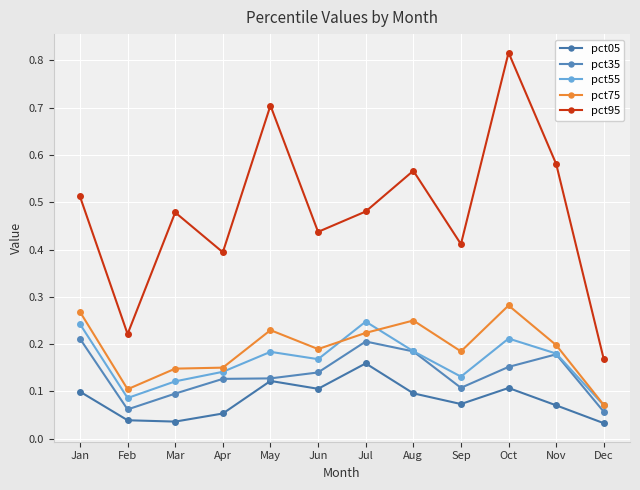

Reading right to left, what are all the values shown in this chart?

pct05: Dec=0.0	Nov=0.1	Oct=0.1	Sep=0.1	Aug=0.1	Jul=0.2	Jun=0.1	May=0.1	Apr=0.1	Mar=0.0	Feb=0.0	Jan=0.1
pct35: Dec=0.1	Nov=0.2	Oct=0.2	Sep=0.1	Aug=0.2	Jul=0.2	Jun=0.1	May=0.1	Apr=0.1	Mar=0.1	Feb=0.1	Jan=0.2
pct55: Dec=0.1	Nov=0.2	Oct=0.2	Sep=0.1	Aug=0.2	Jul=0.2	Jun=0.2	May=0.2	Apr=0.1	Mar=0.1	Feb=0.1	Jan=0.2
pct75: Dec=0.1	Nov=0.2	Oct=0.3	Sep=0.2	Aug=0.3	Jul=0.2	Jun=0.2	May=0.2	Apr=0.2	Mar=0.1	Feb=0.1	Jan=0.3
pct95: Dec=0.2	Nov=0.6	Oct=0.8	Sep=0.4	Aug=0.6	Jul=0.5	Jun=0.4	May=0.7	Apr=0.4	Mar=0.5	Feb=0.2	Jan=0.5